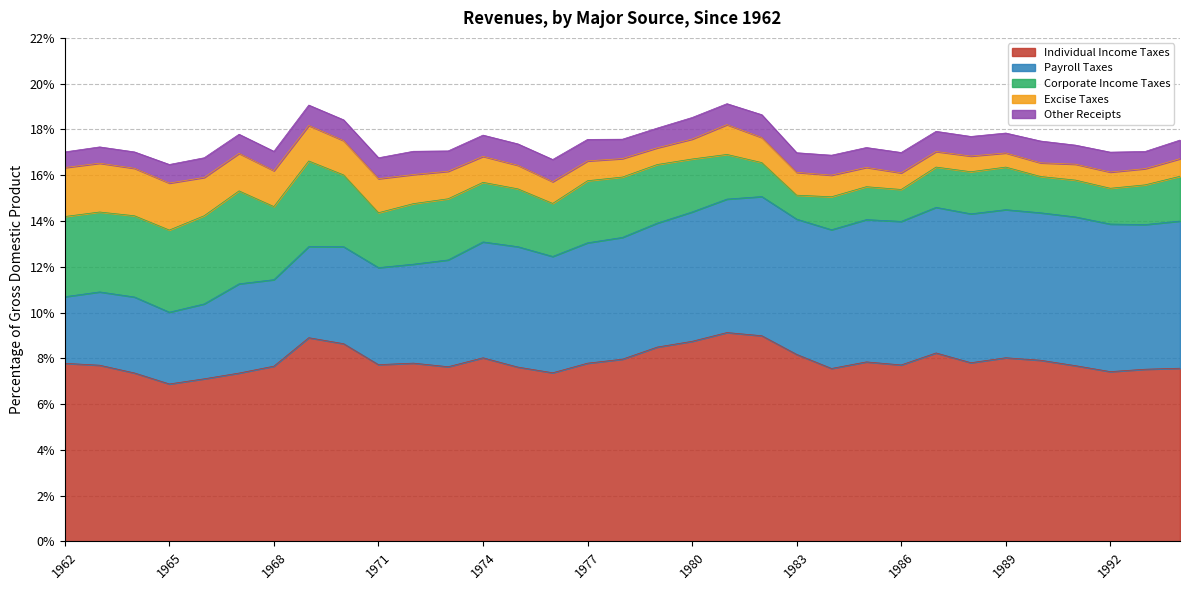

Which has a higher value, 1990 or 1971?

1990